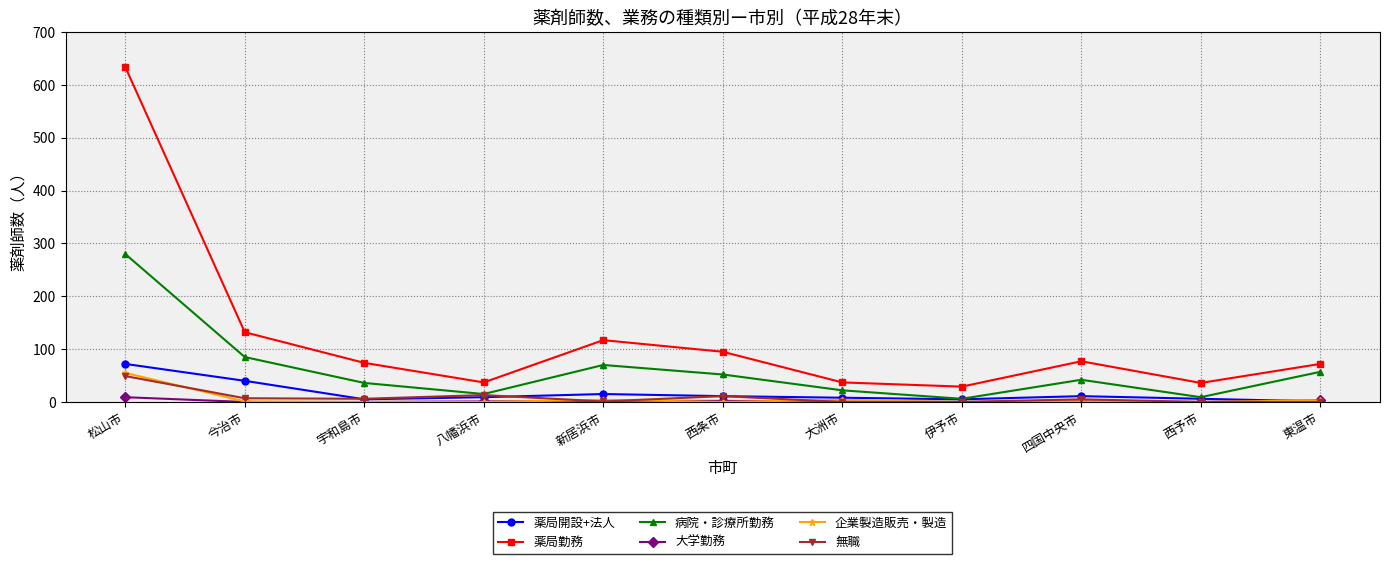

What is the difference between the maximum and minimum values in the 薬局開設+法人 series?

71